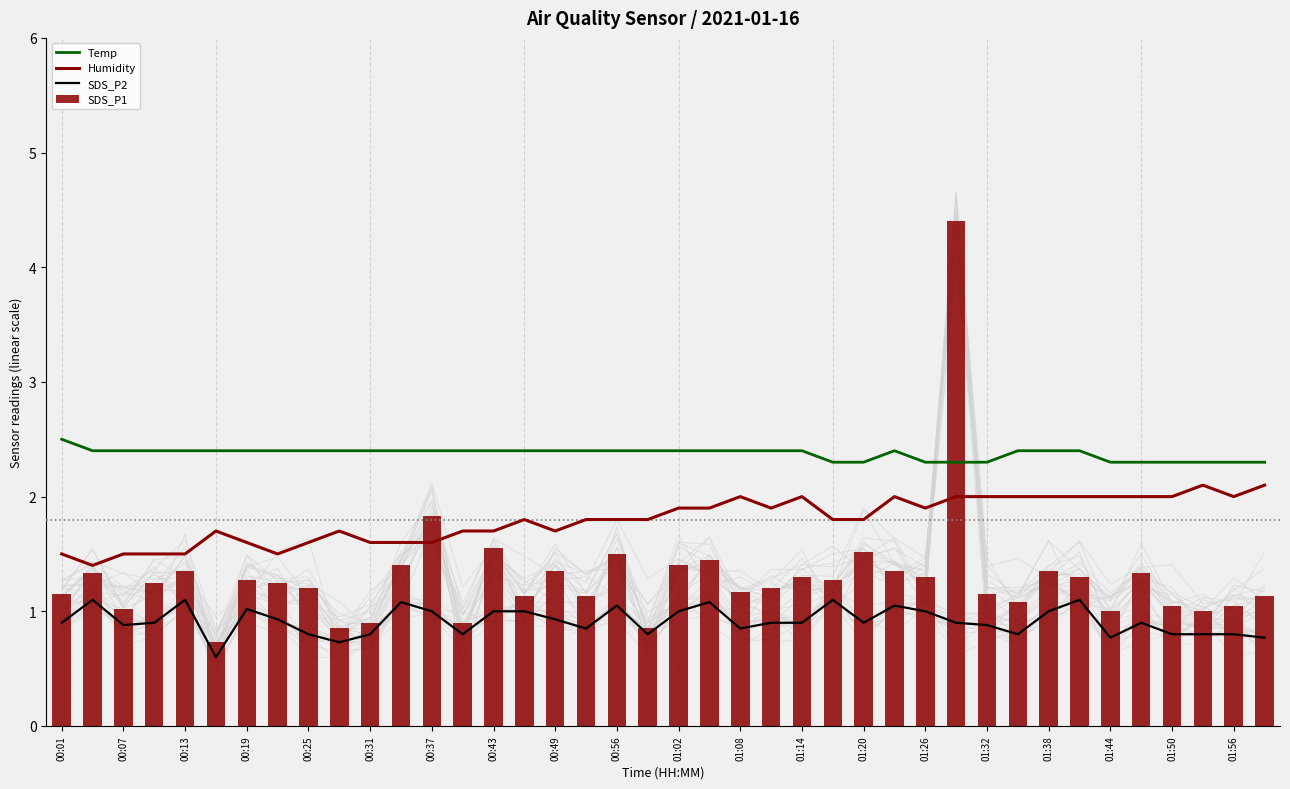

What is the difference between the second highest and minimum values in the SDS_P2 series?

0.5